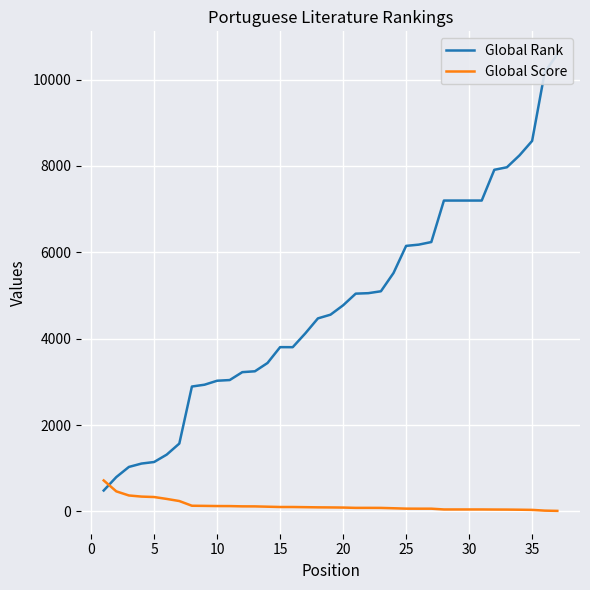

Reading left to right, transcribe all the data shown in this chart.

Global Rank: 484	795	1030	1108	1144	1315	1571	2892	2934	3026	3042	3225	3245	3437	3804	3803	4123	4470	4556	4773	5043	5054	5098	5521	6149	6178	6238	7199	7199	7199	7199	7911	7970	8246	8580	10169	10589
Global Score: 717	464	369	343	333	289	240	131	128	124	123	117	116	109	102	102	98	94	92	89	82	82	81	73	64	63	63	45	45	45	45	43	42	39	35	18	12